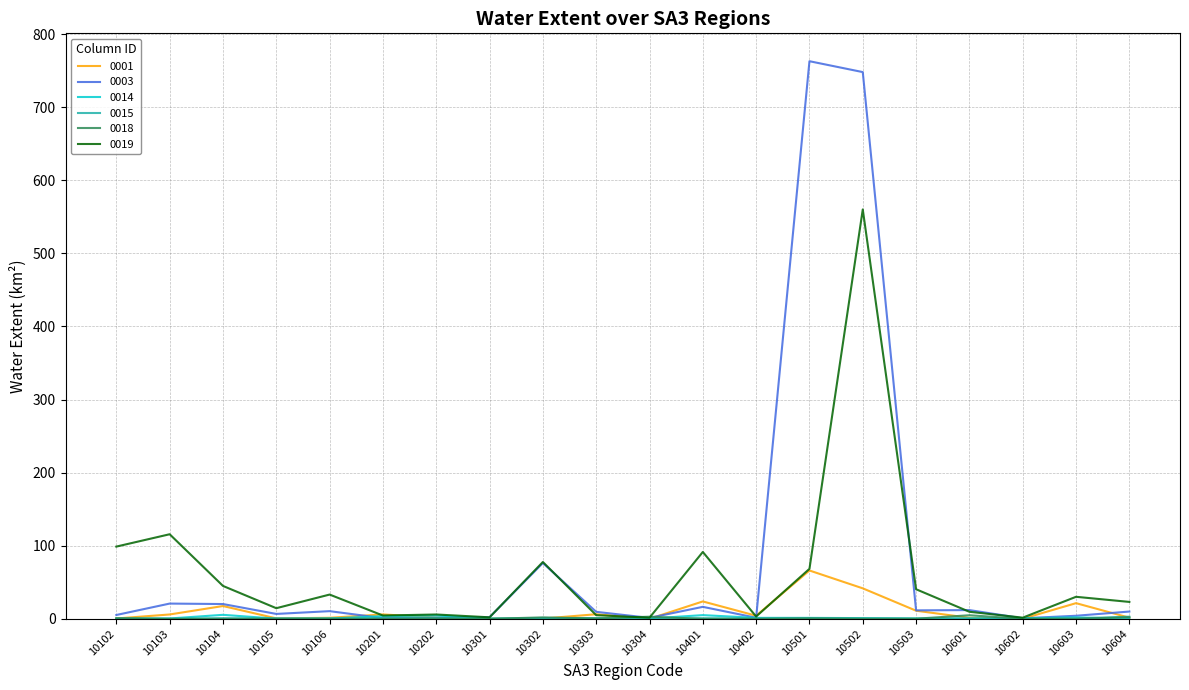

The value of 0001 at 10603 is 21.4. True or false?

True